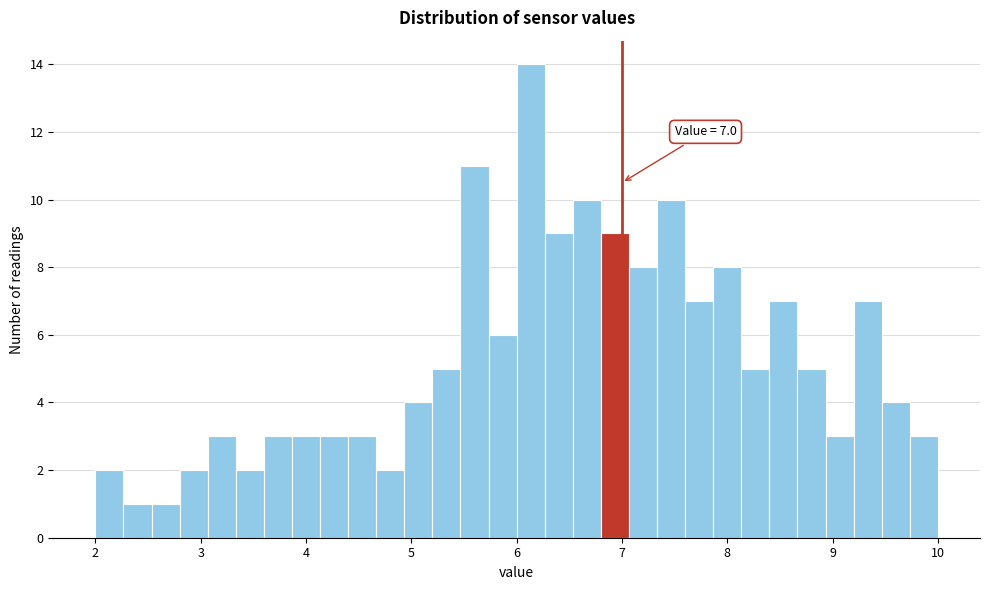

Around what value on the x-axis is the tallest bar? Give the approximate position of its centre, as read against the axis.

6.1